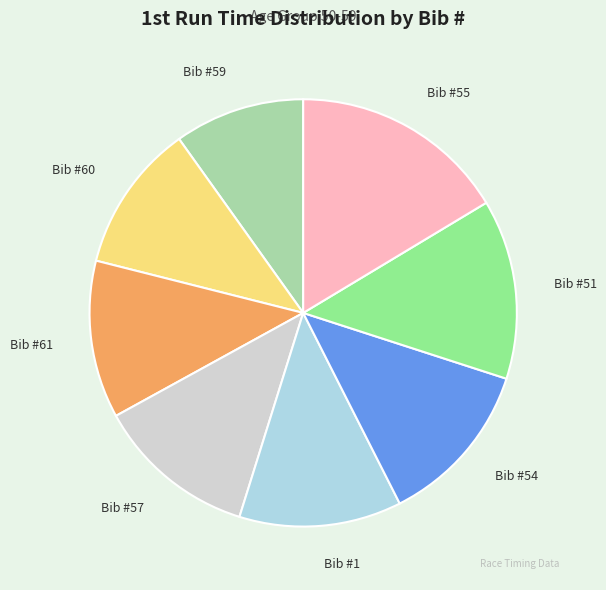

Does any single category account for the majority?

No